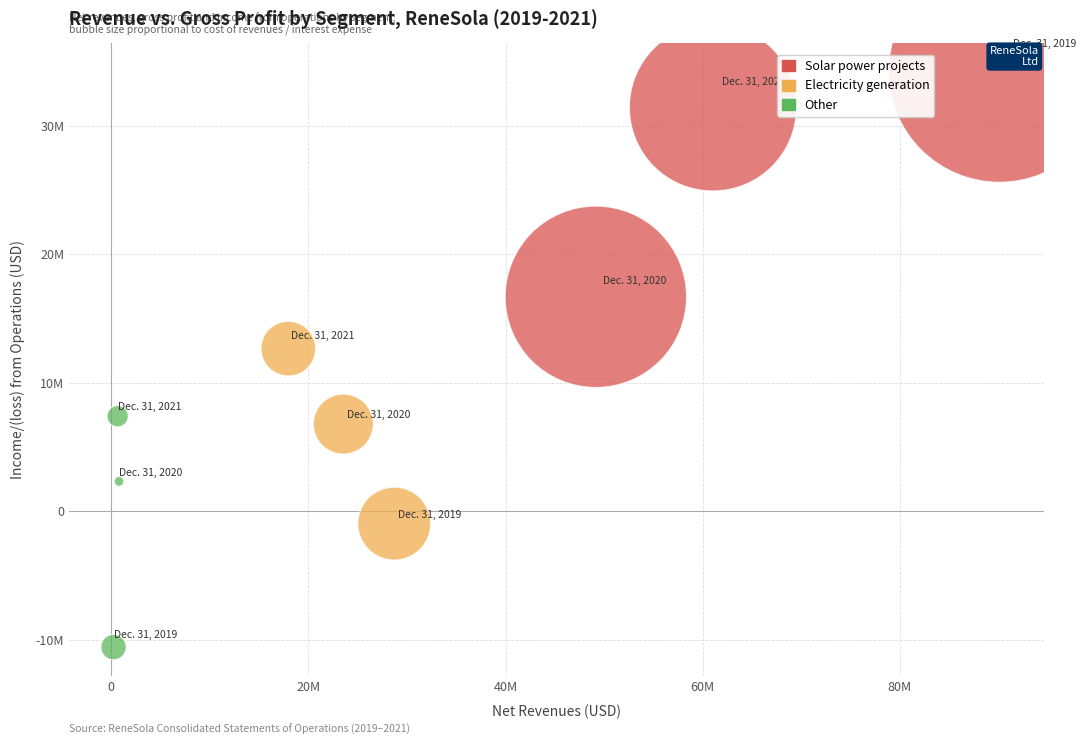

What are all the series names shown in the legend?

Solar power projects, Electricity generation, Other